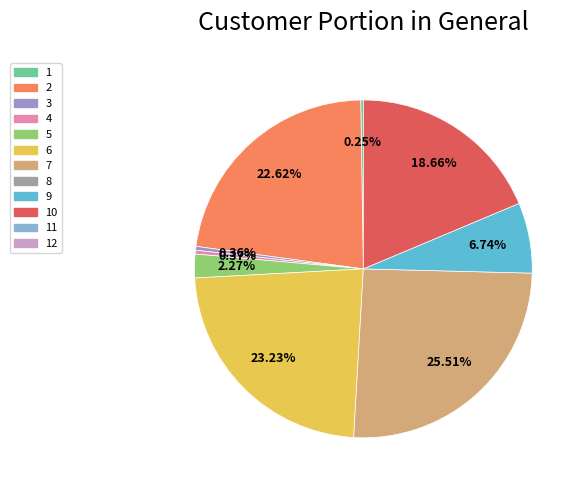

Is there any slice that represents more than half of the pie?

No